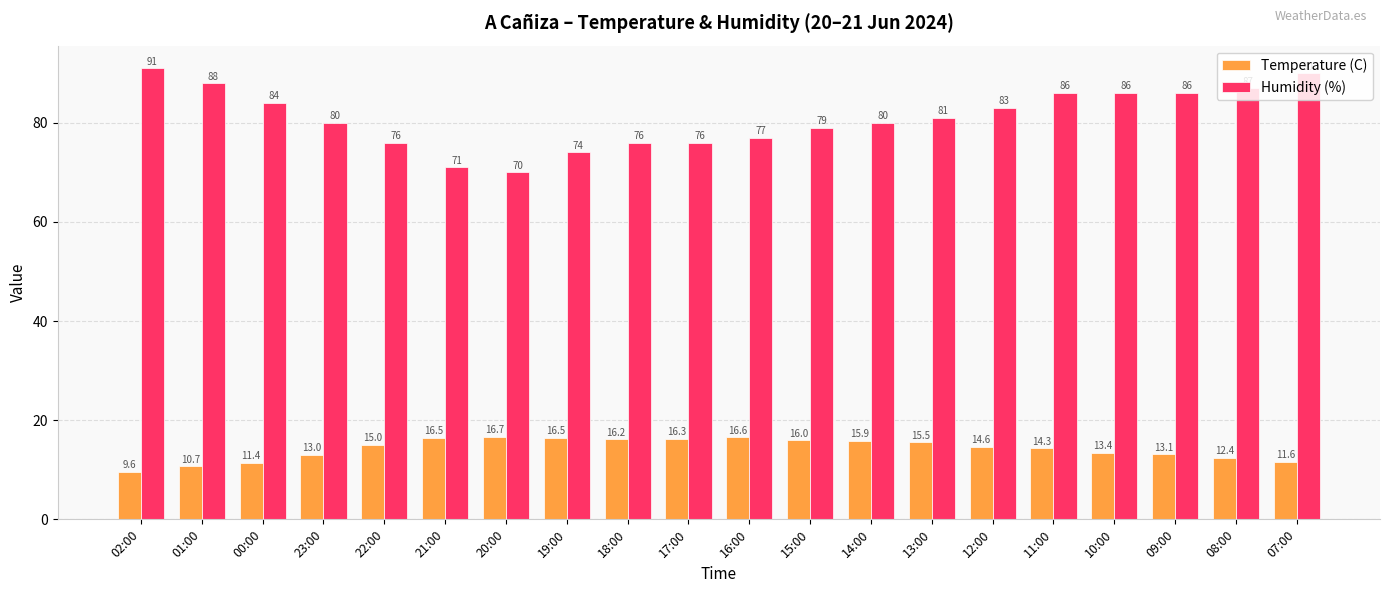

Between 19:00 and 18:00, which series saw the biggest shift?

Humidity (%)